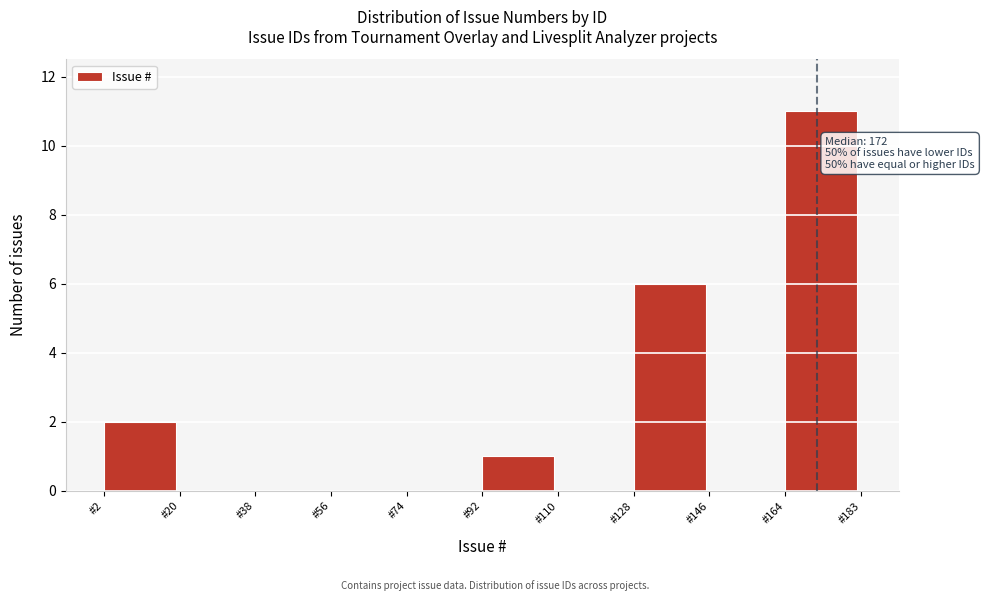

Over which range of the x-axis is the bar tallest?

164 to 184